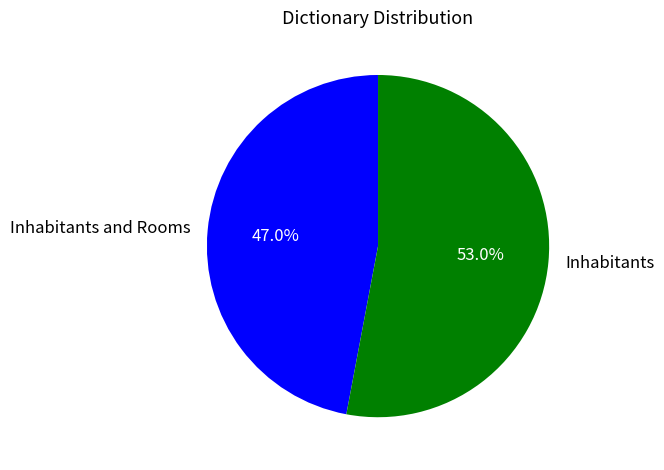

Which category accounts for the majority?

Inhabitants